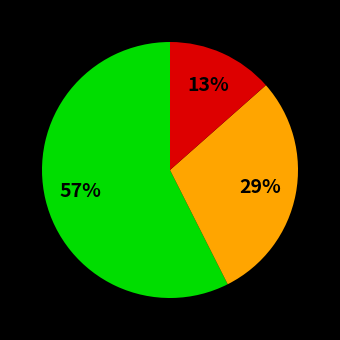

To the nearest percent, what is the difference between the largest and smallest slice percentages?

44%